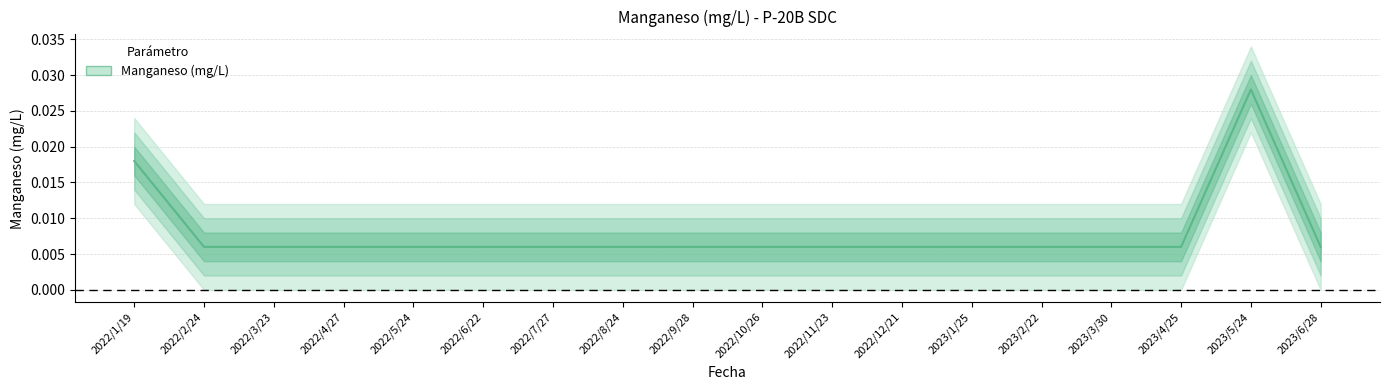

What position from the right is 2023/3/30?

4